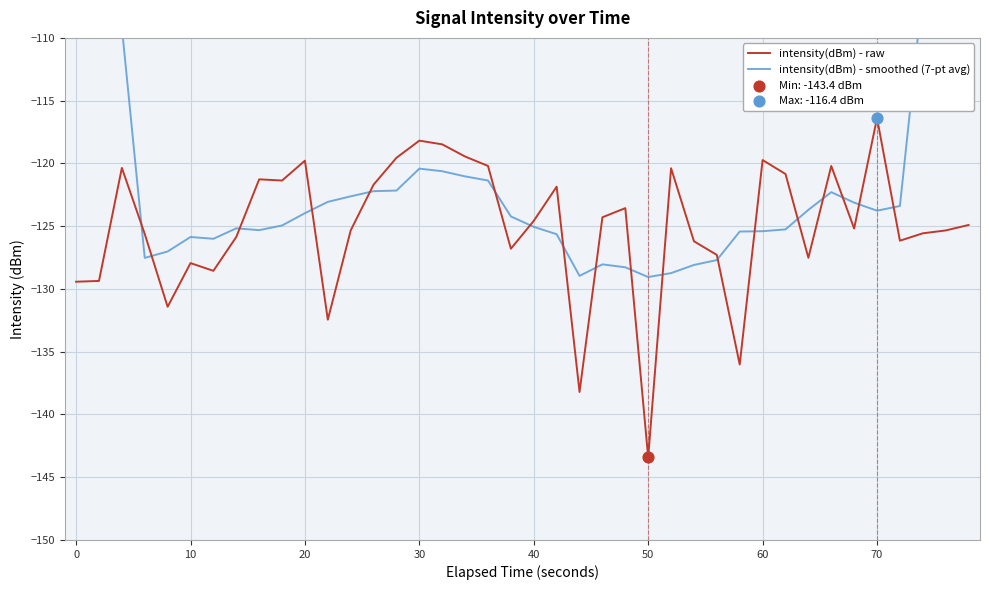

At how many categories does at least one series exceed -102?

4